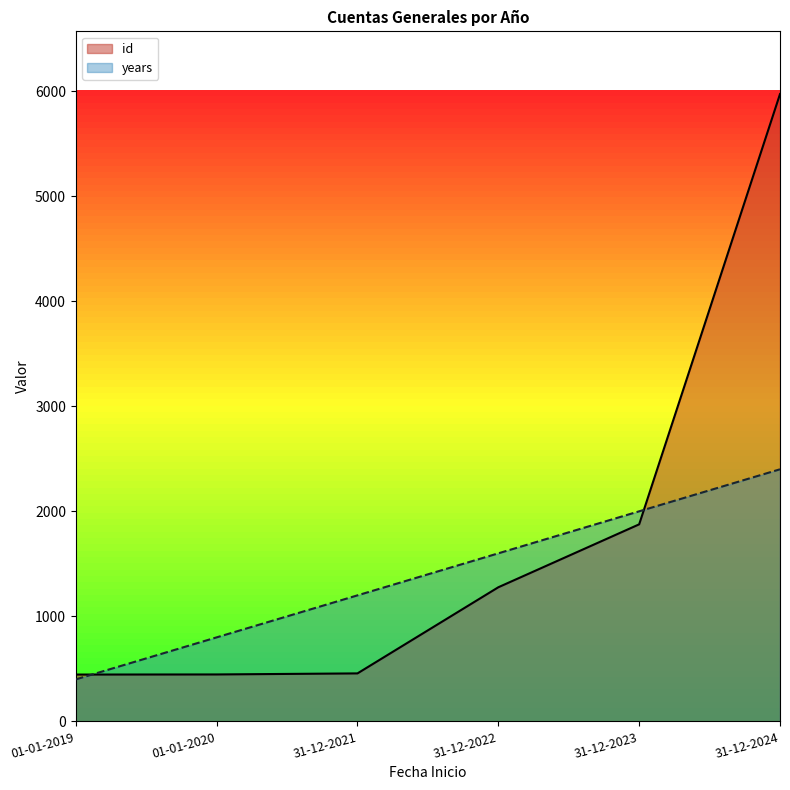

What is the label of the 1st point from the left?

01-01-2019